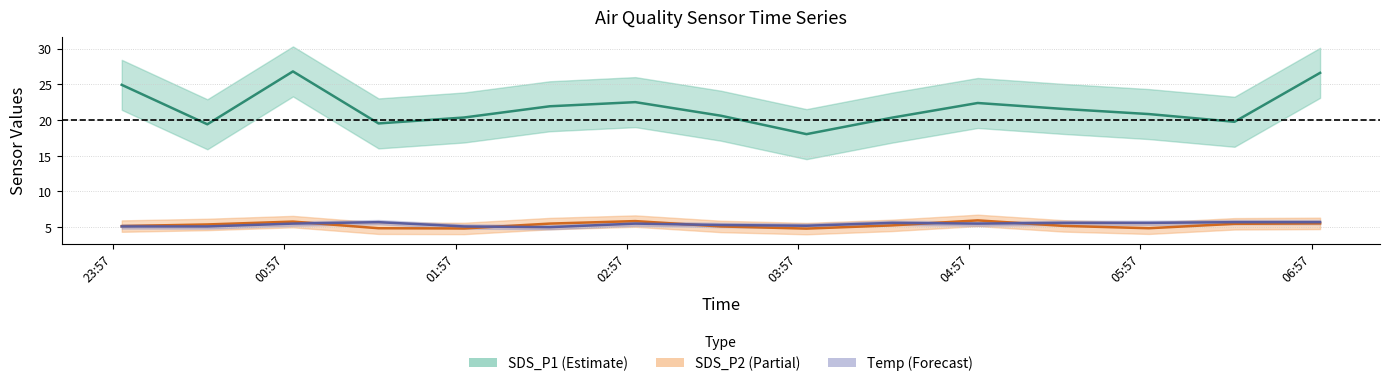

How many lines are shown in the chart?

3